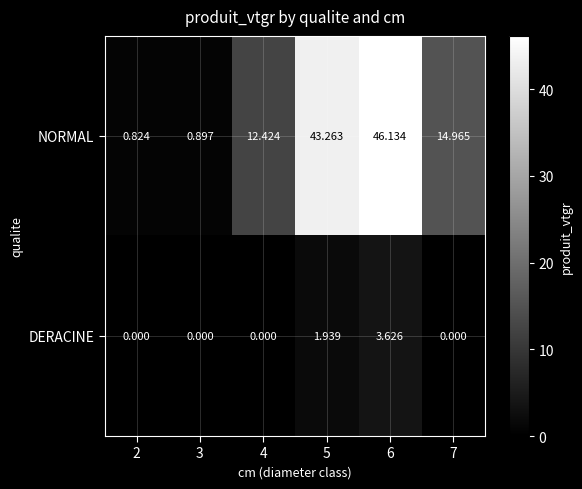

Rank the series at 4 from highest to lowest value.

NORMAL, DERACINE